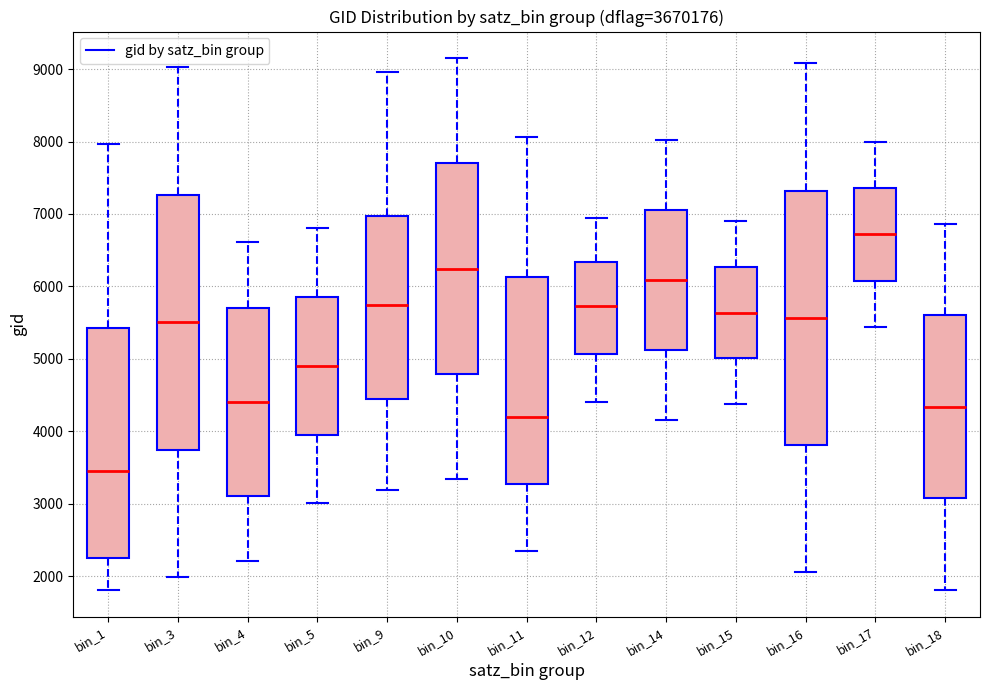

Which box's median line is the highest?

bin_17